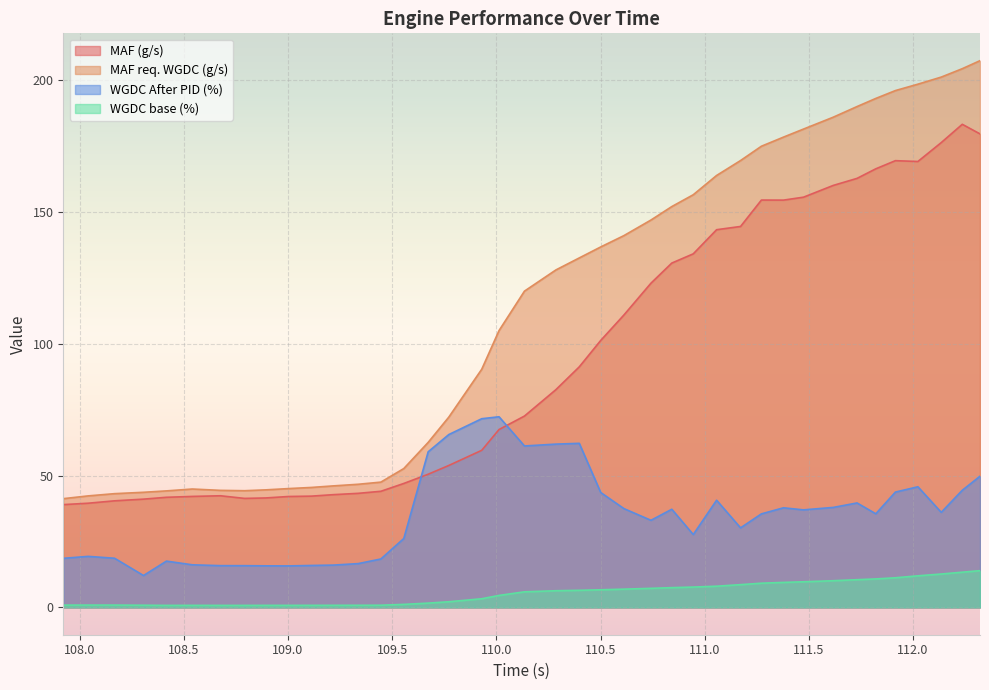

What is the difference between the highest and lowest values at 108.307?

42.9